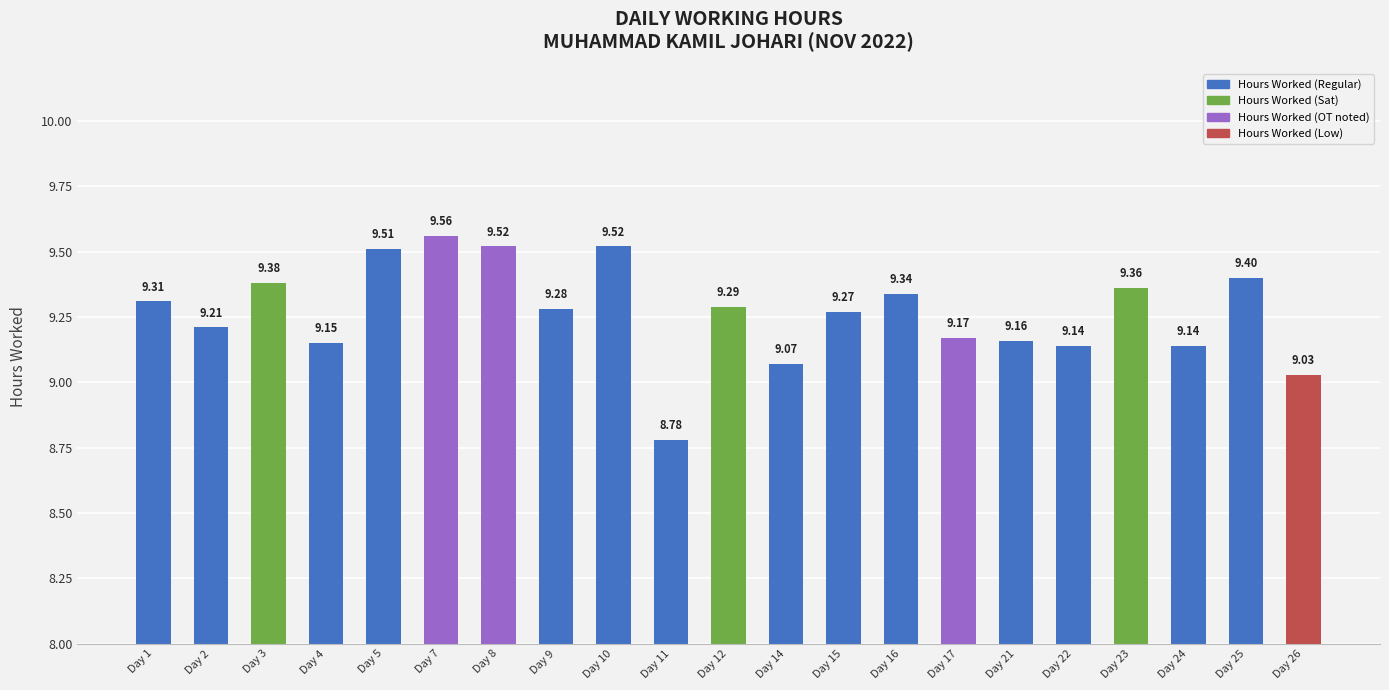

What is the sum of all values?

194.6